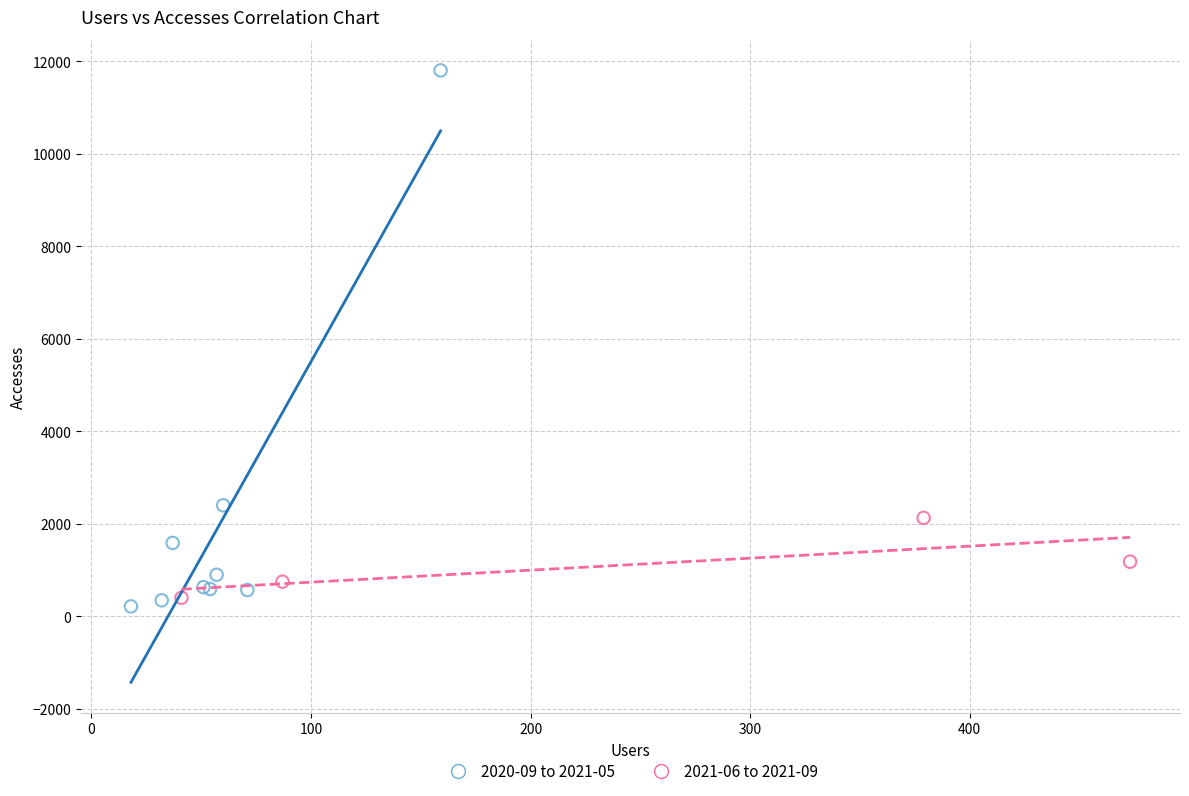

Which series has the largest Y range (max minus min)?

2020-09 to 2021-05